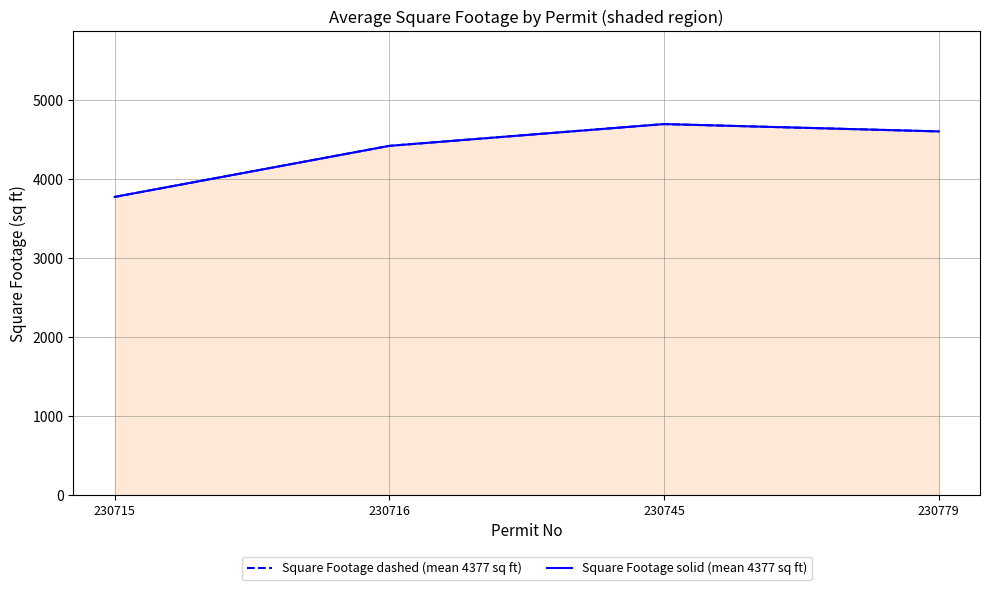

Which series has the largest range (max minus min)?

Square Footage dashed (mean 4377 sq ft)